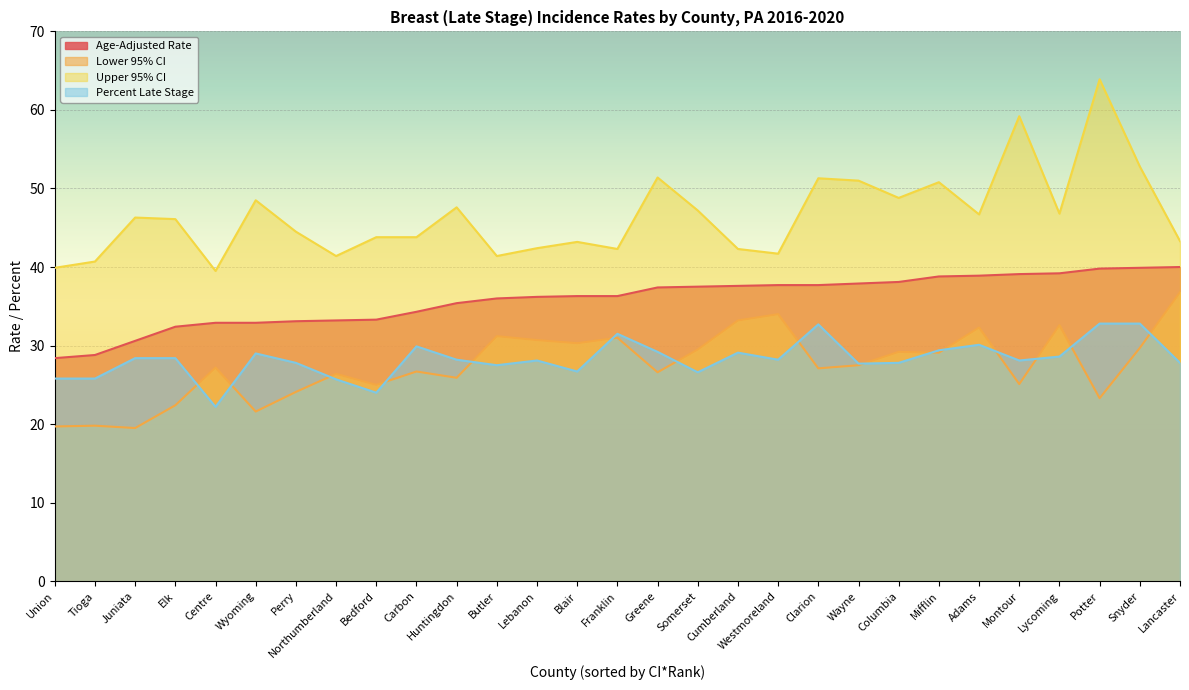

What are all the series names shown in the legend?

Age-Adjusted Rate, Lower 95% CI, Upper 95% CI, Percent Late Stage